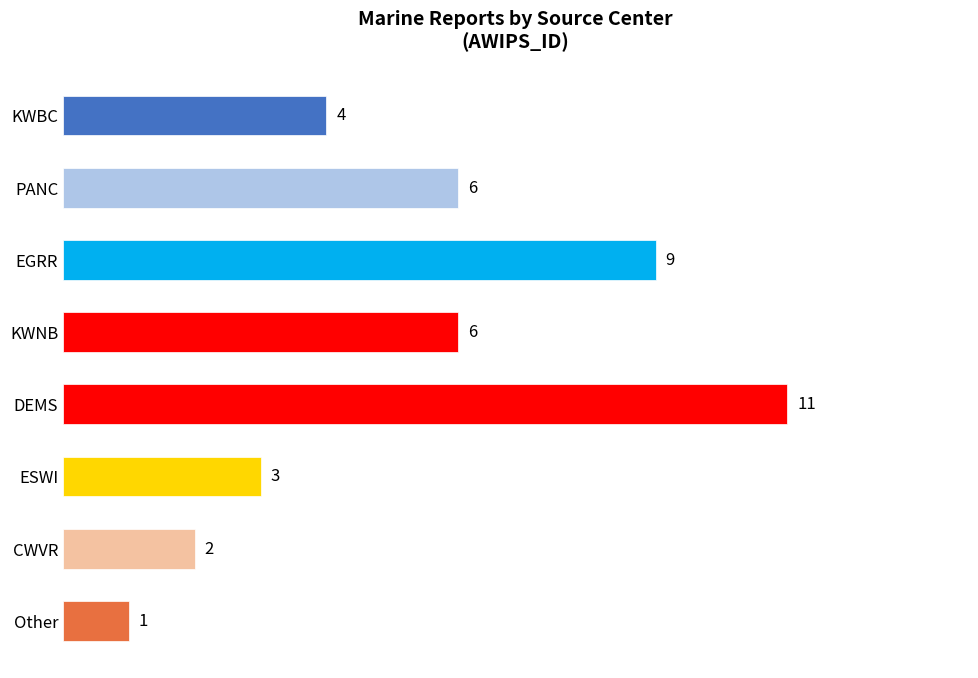

At which category does the chart reach its minimum across all series?

Other